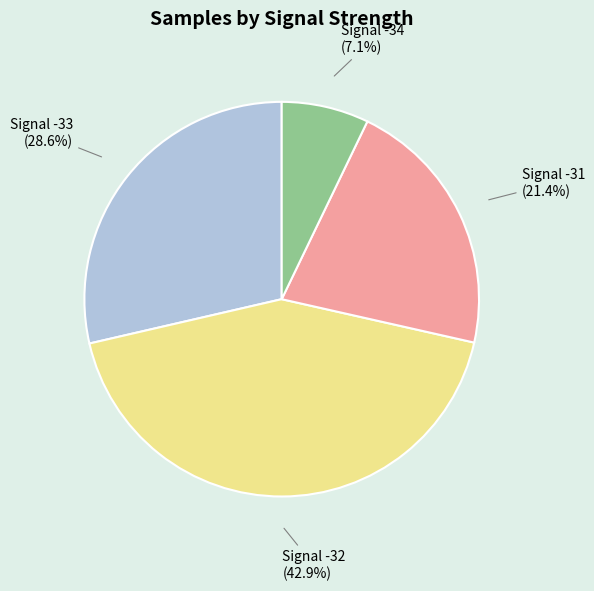

Is there a majority slice in this chart?

No